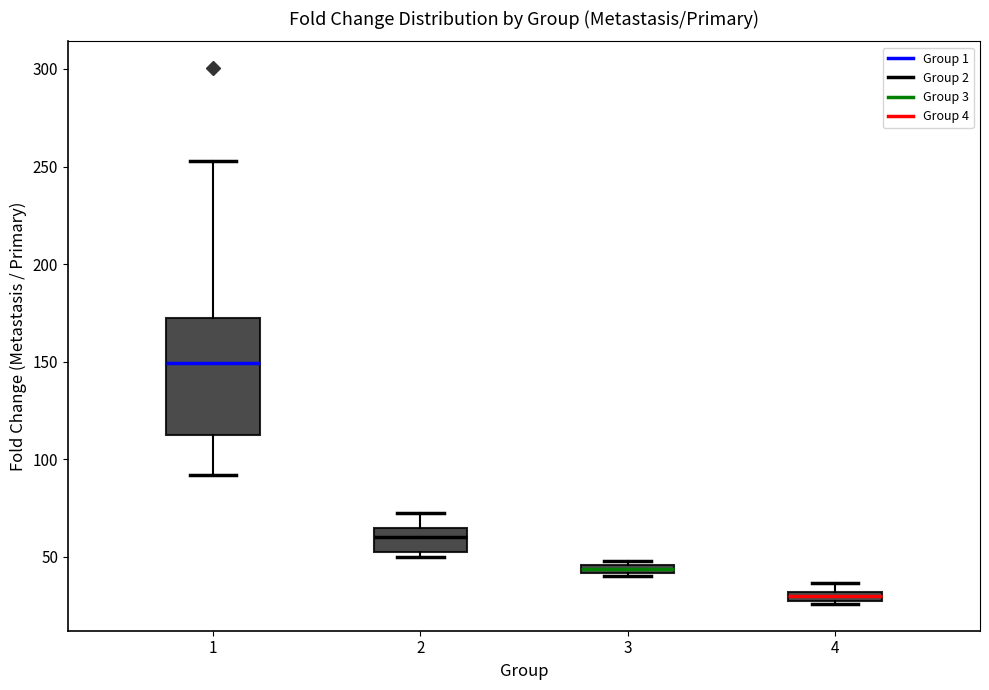

Which box's median line is the lowest?

4